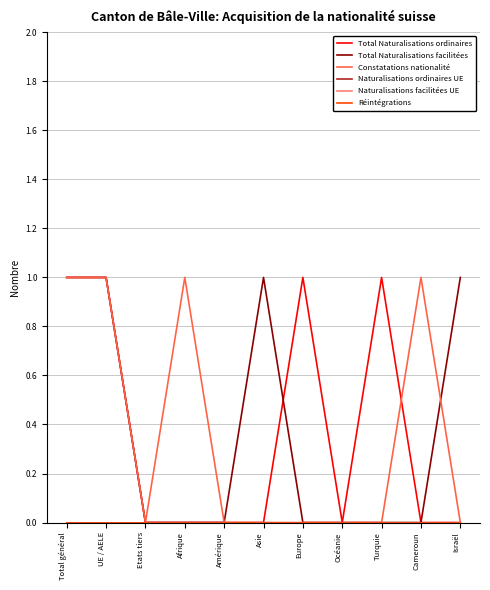

What is the spread (max minus min) of values at Cameroun?

1